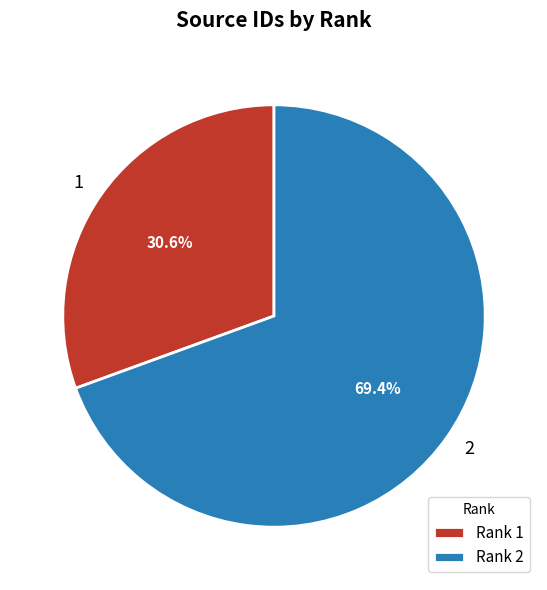

Combined, what portion of the pie is 1 and 2?

100.0%